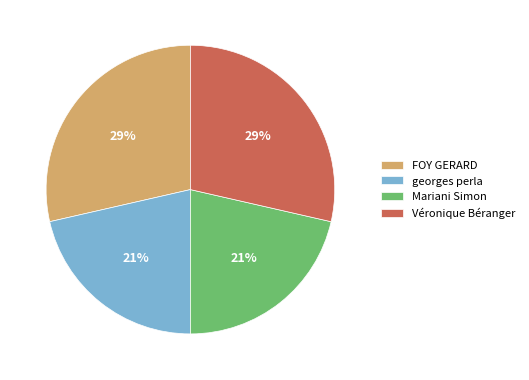

Which has a higher value, Mariani Simon or FOY GERARD?

FOY GERARD